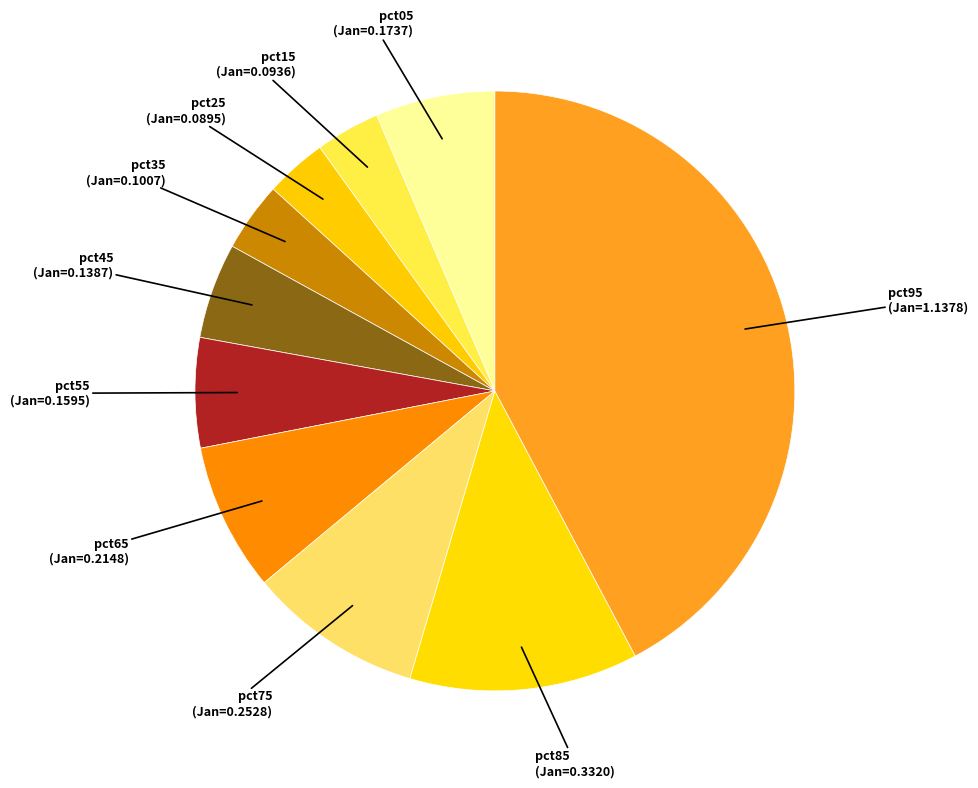

Does pct05 represent more than half of the total?

No